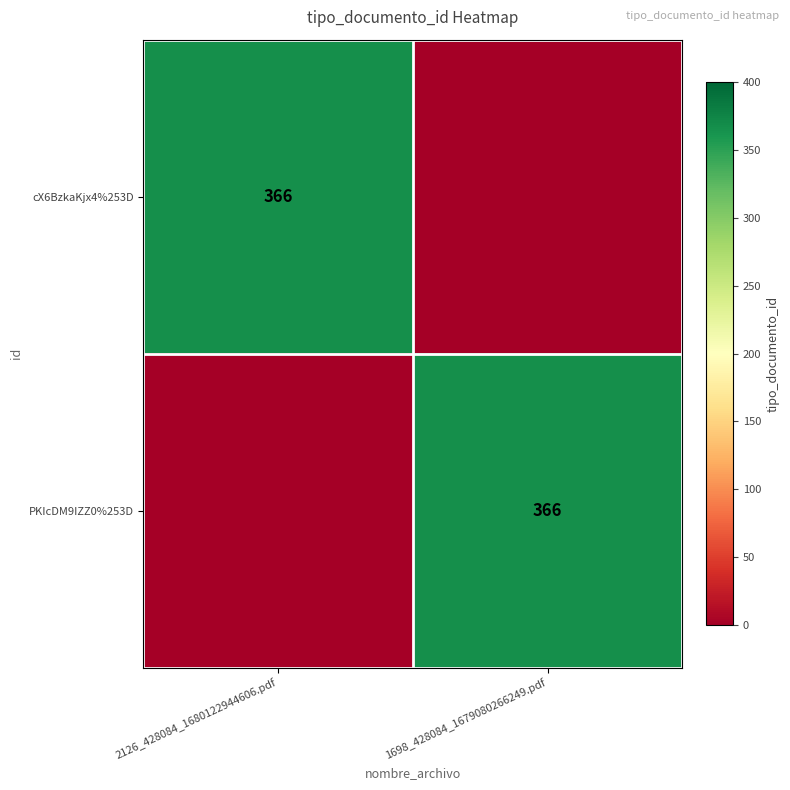

The value of PKIcDM9IZZ0%253D at 1698_428084_1679080266249.pdf is 366. True or false?

True